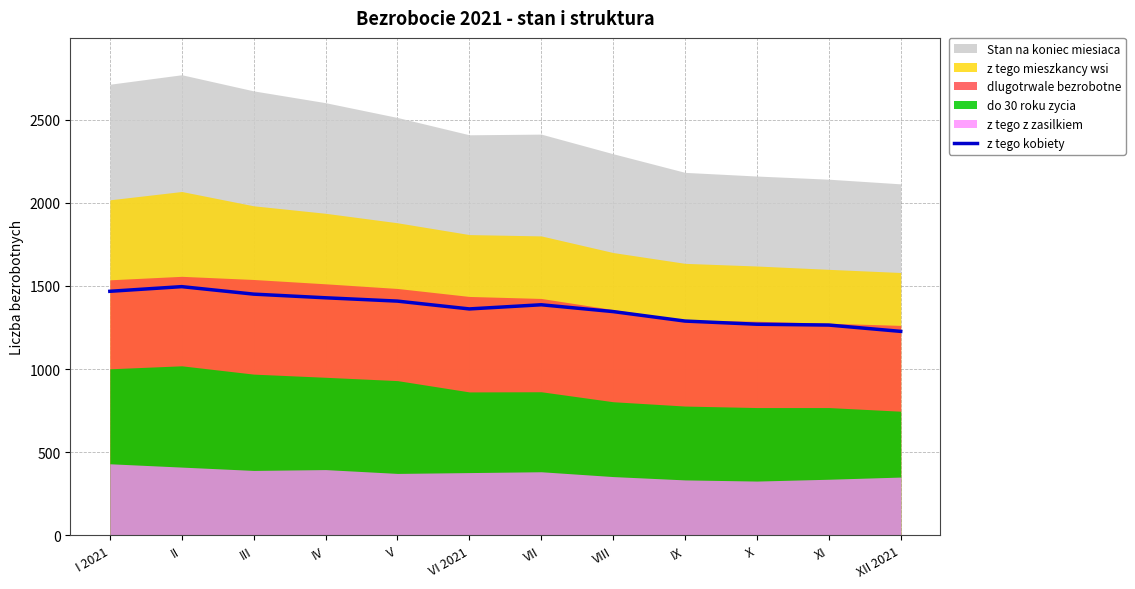

What is the label of the 3rd point from the left?

III